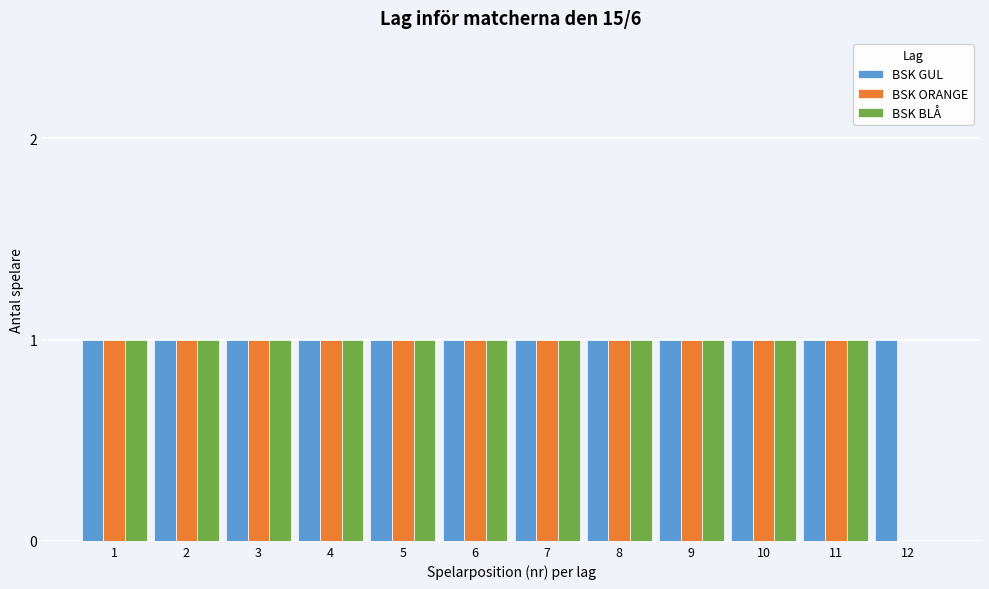

What is the total value across all series at 10?

3